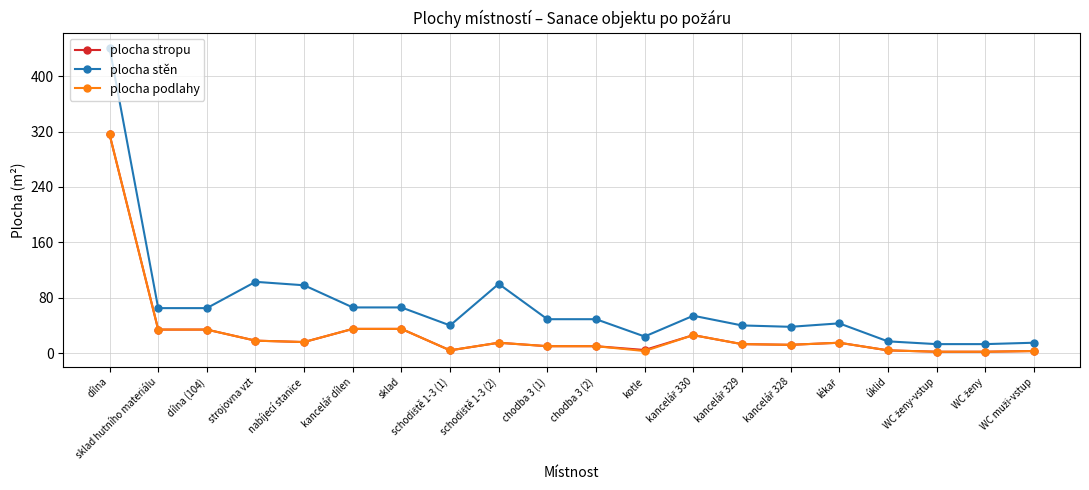

At which category is the sum across all series the highest?

dílna